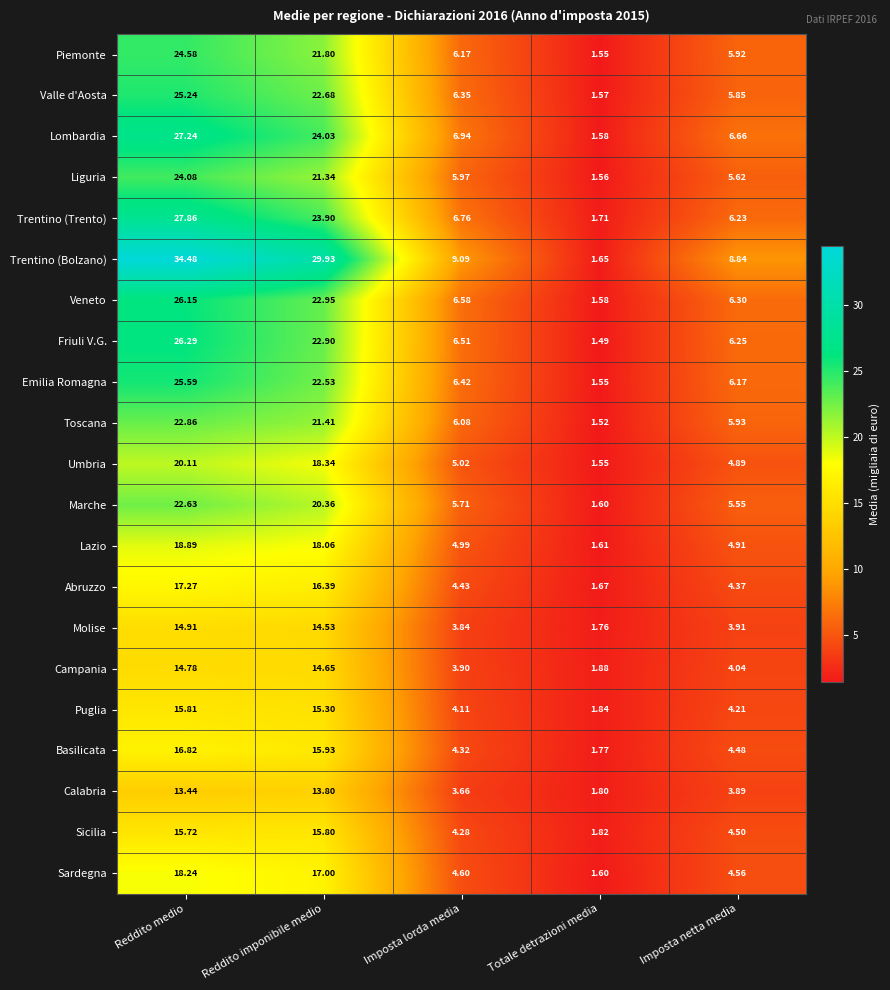

Which series changed the most between Reddito medio and Imposta lorda media?

Trentino (Bolzano)